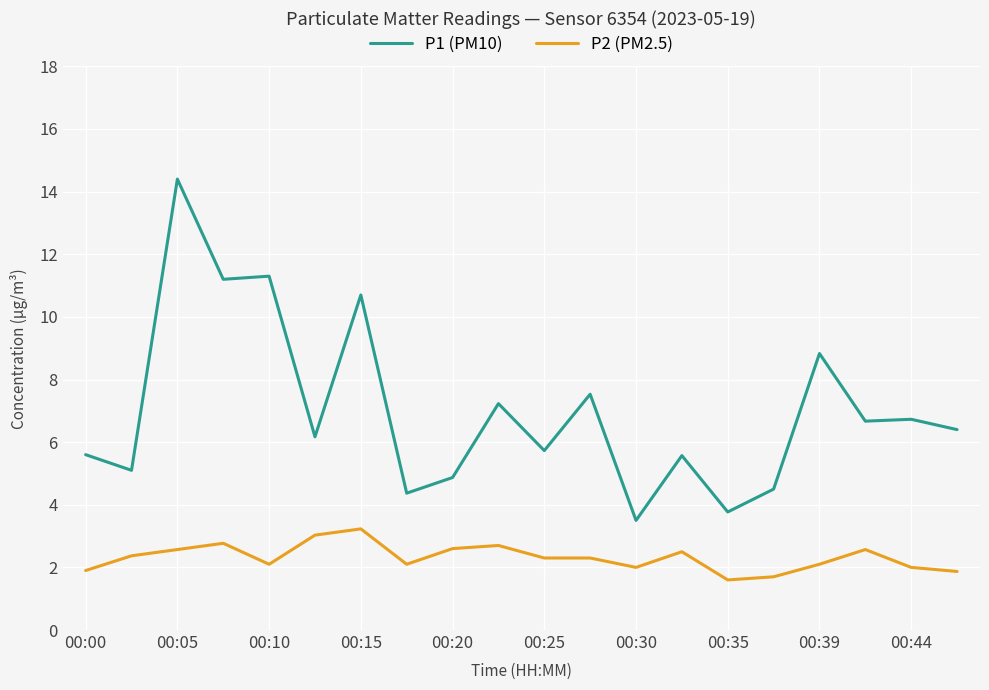

True or false: P2 (PM2.5) has more than 2 interior local peaks.

True